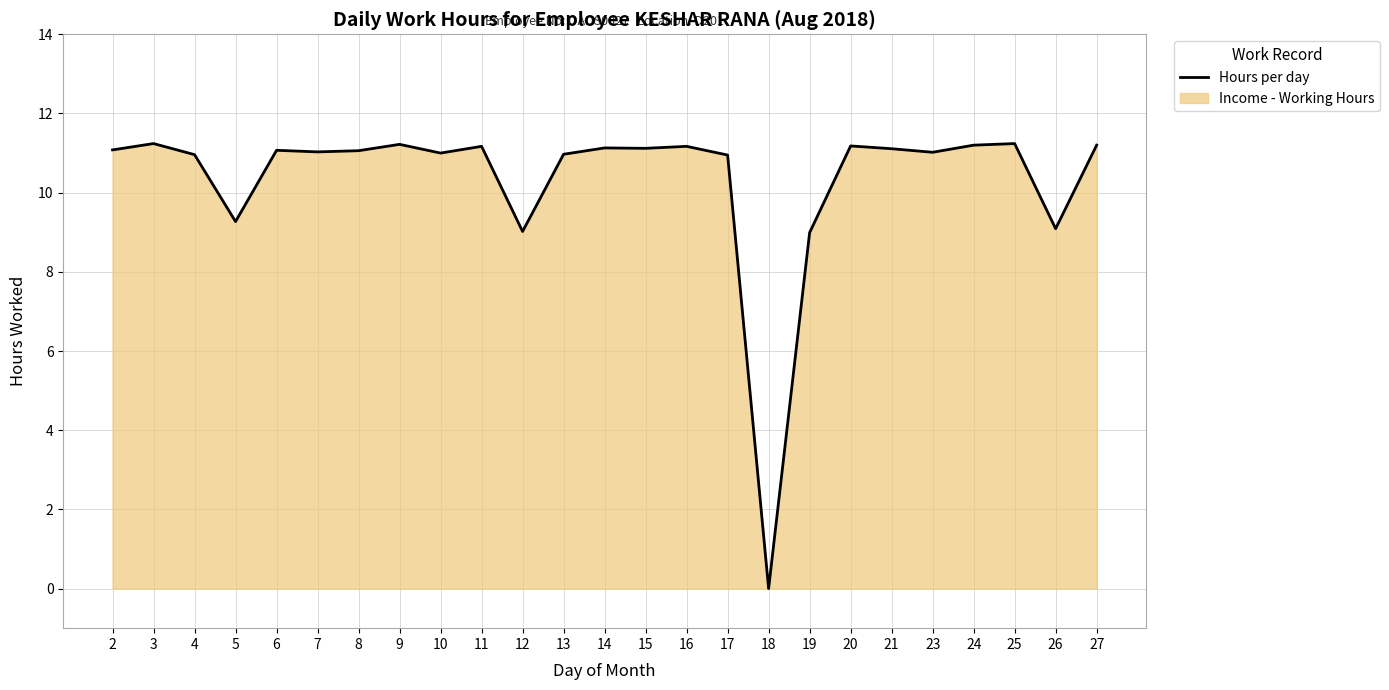

Which has a higher value, 10 or 4?

10